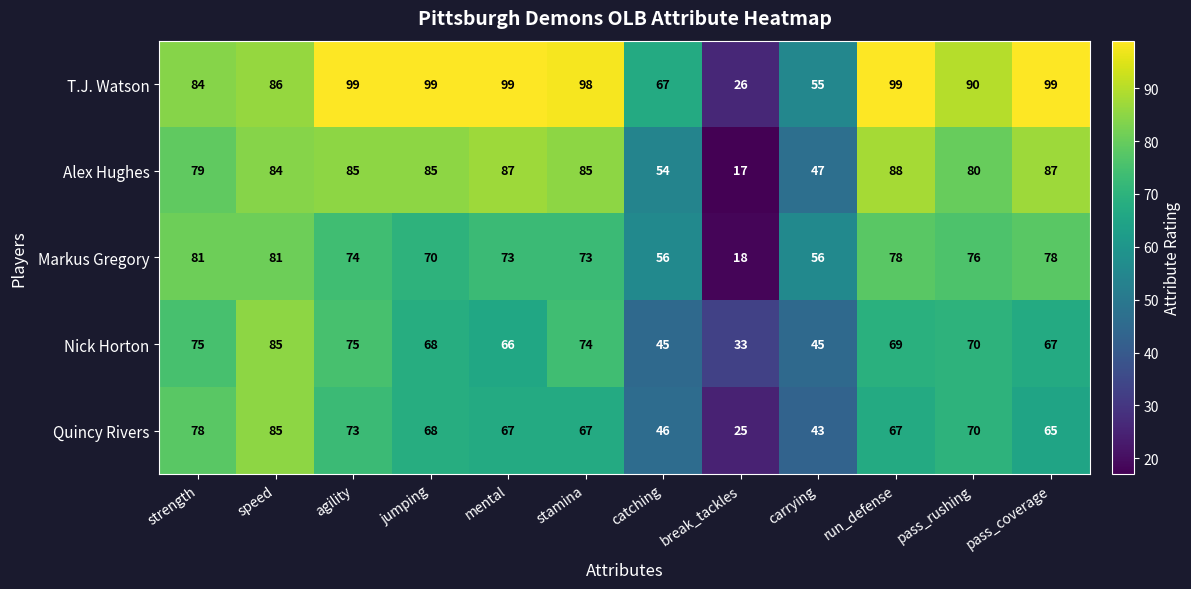

What is the difference between the second highest and second lowest values in the Markus Gregory series?

25